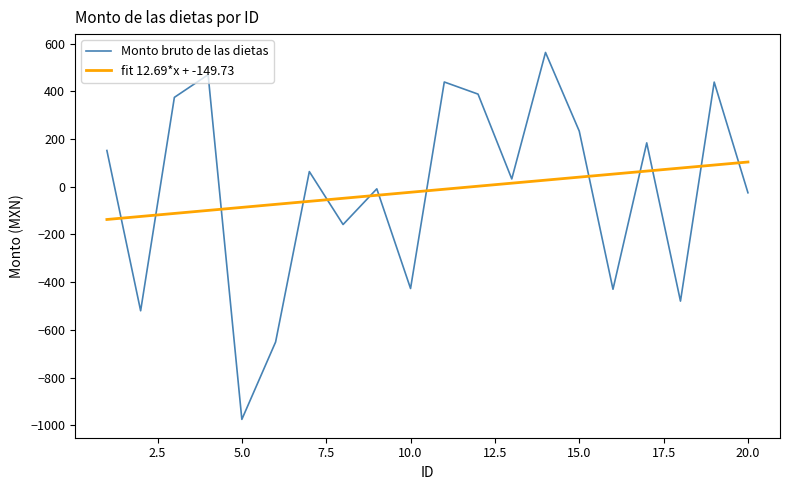

What is the difference between the maximum and minimum values in the Monto bruto de las dietas series?

1539.1